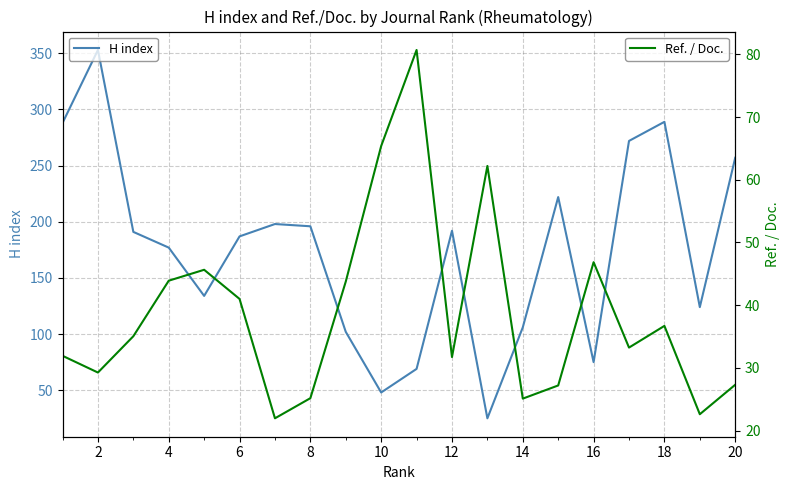

What is the maximum value shown in the chart?

353.0